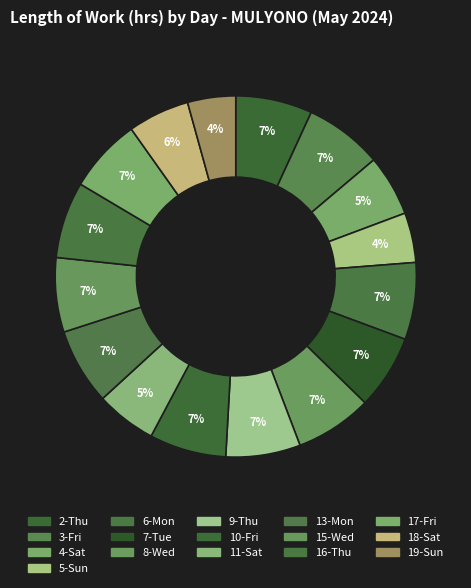

To the nearest percent, what is the difference between the 10-Fri and 19-Sun slice percentages?

3%